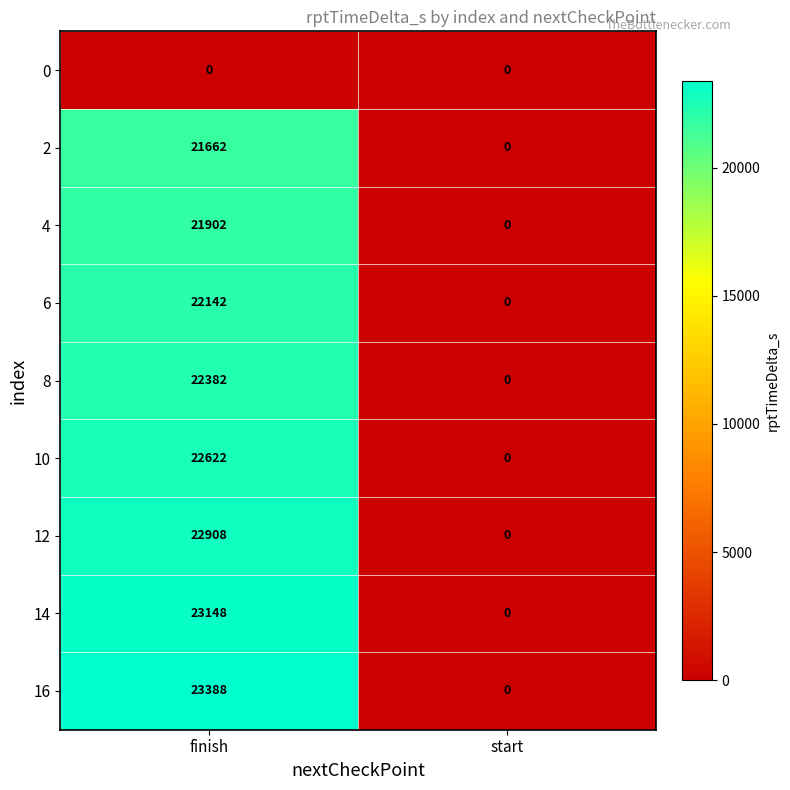

List the series in order of their peak value, lowest first.

0, 2, 4, 6, 8, 10, 12, 14, 16